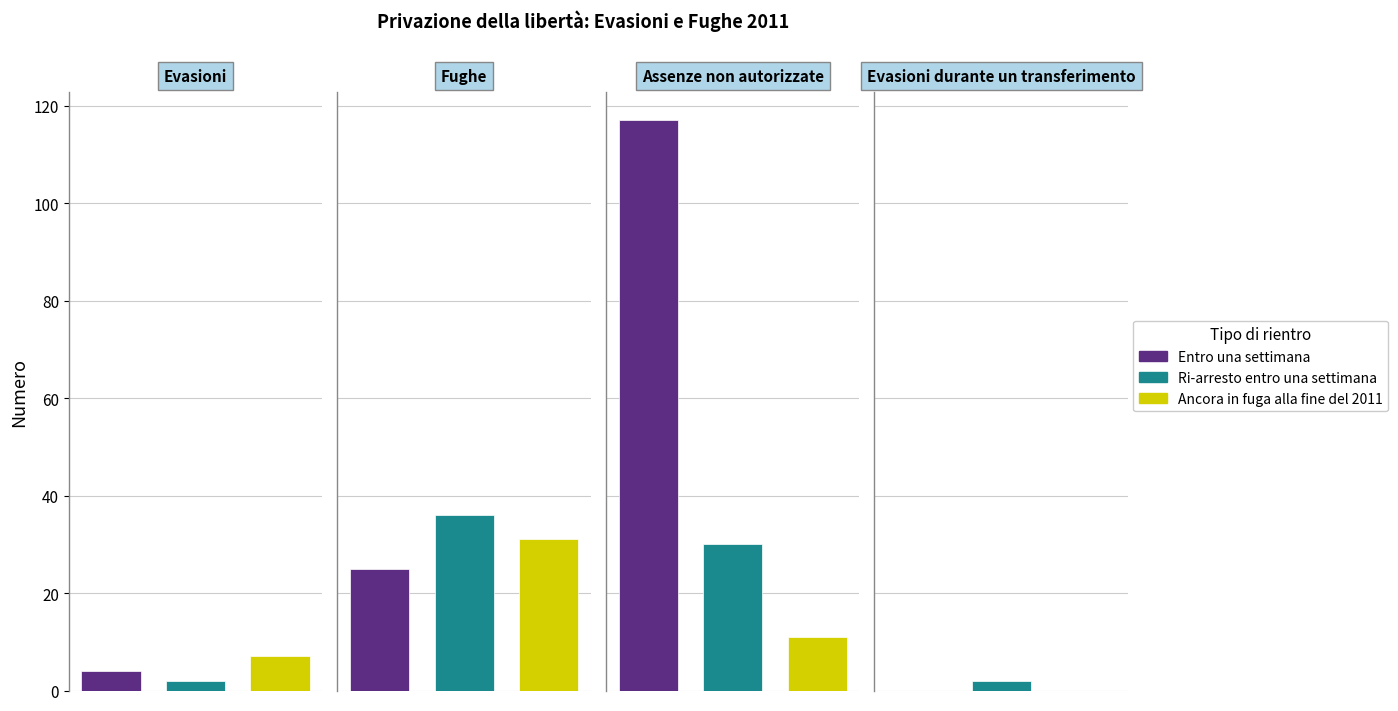

At Assenze non autorizzate, list the series in order from smallest to largest.

Ancora in fuga alla fine del 2011, Ri-arresto entro una settimana, Entro una settimana